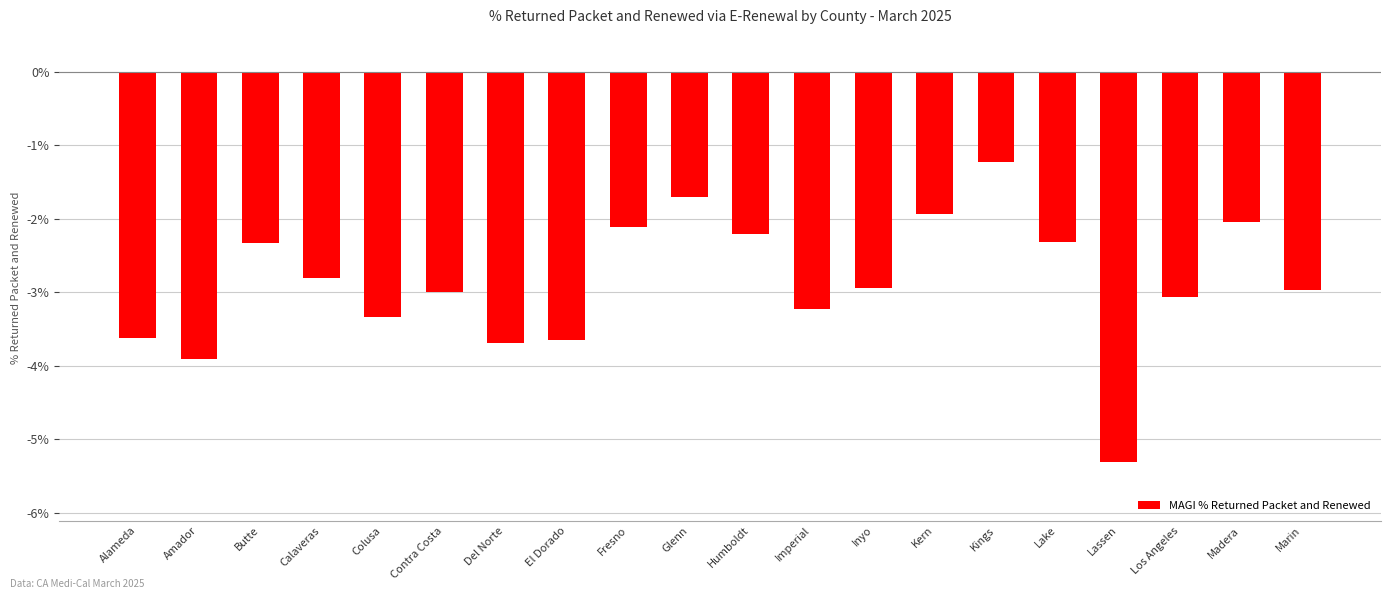

What is the label of the 19th bar from the right?

Amador